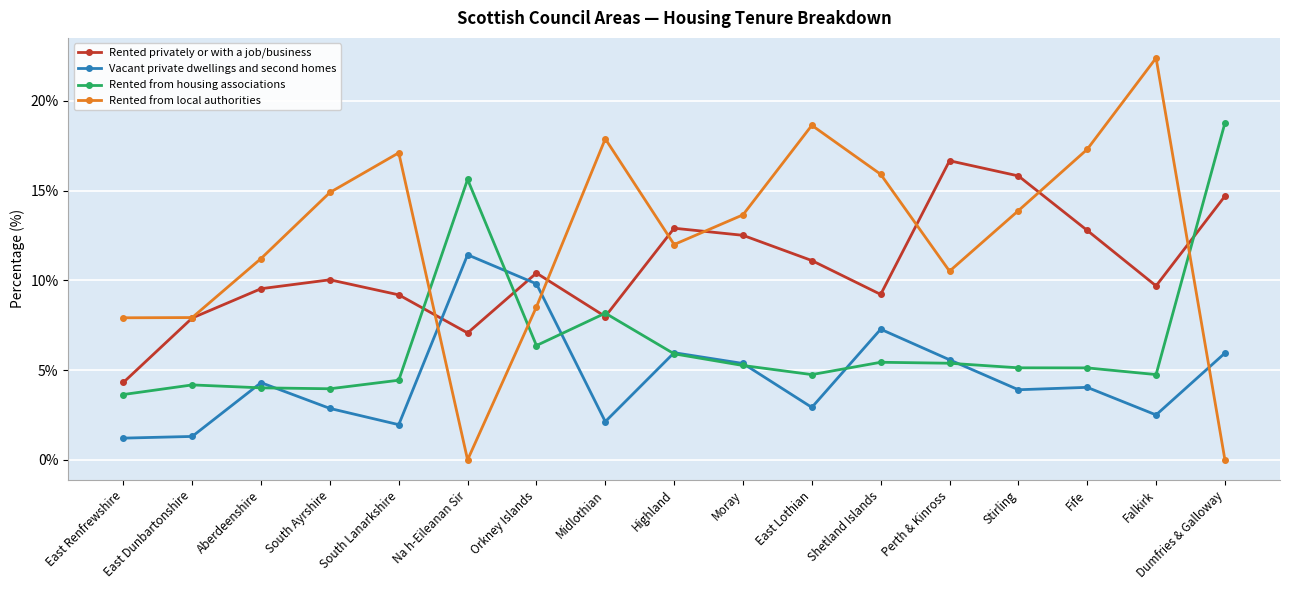

Between which two adjacent categories do Vacant private dwellings and second homes and Rented from local authorities first intersect?

South Lanarkshire and Na h-Eileanan Sir